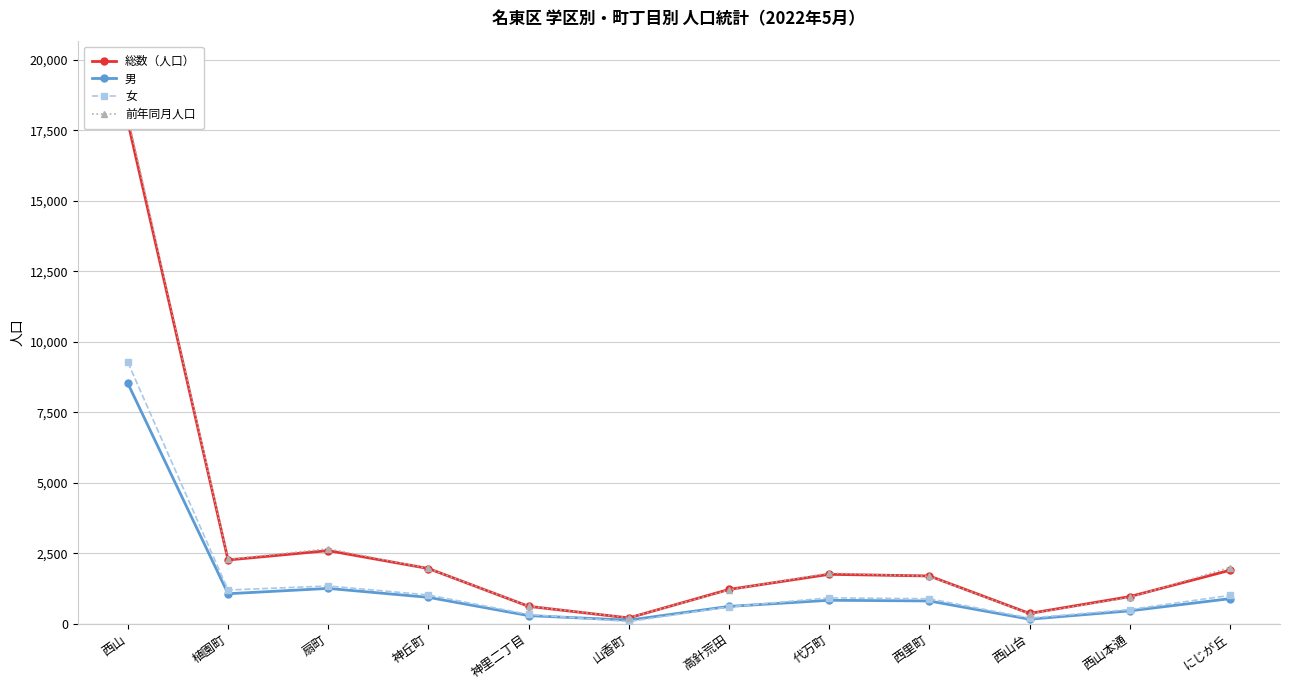

What is the value of the 前年同月人口 point at the 11th from the left?

934